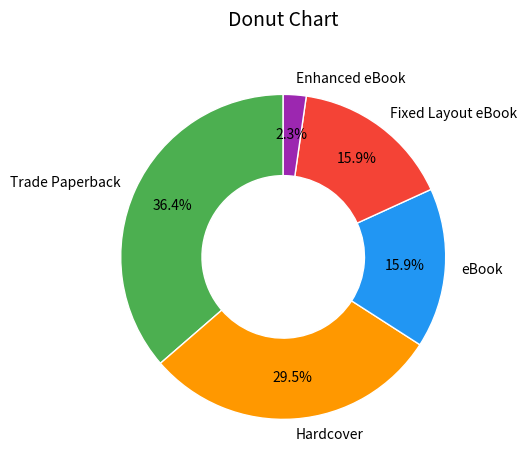

To the nearest percent, what percentage of the pie is Enhanced eBook?

2%